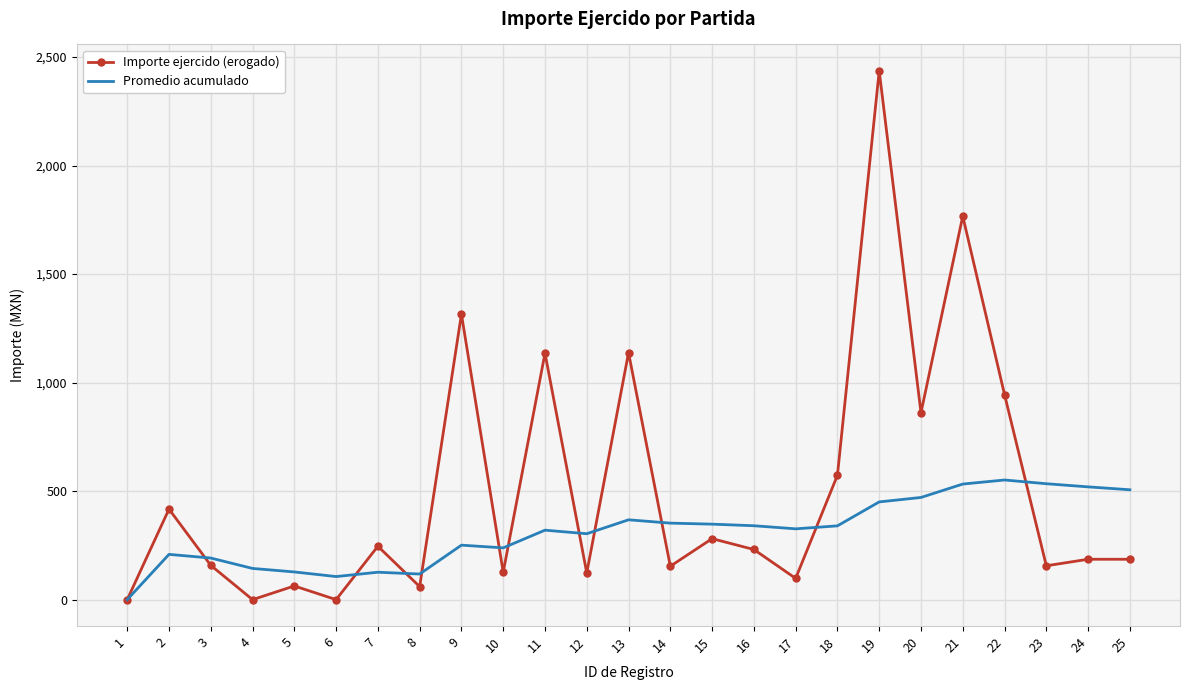

Which series has the largest range (max minus min)?

Importe ejercido (erogado)